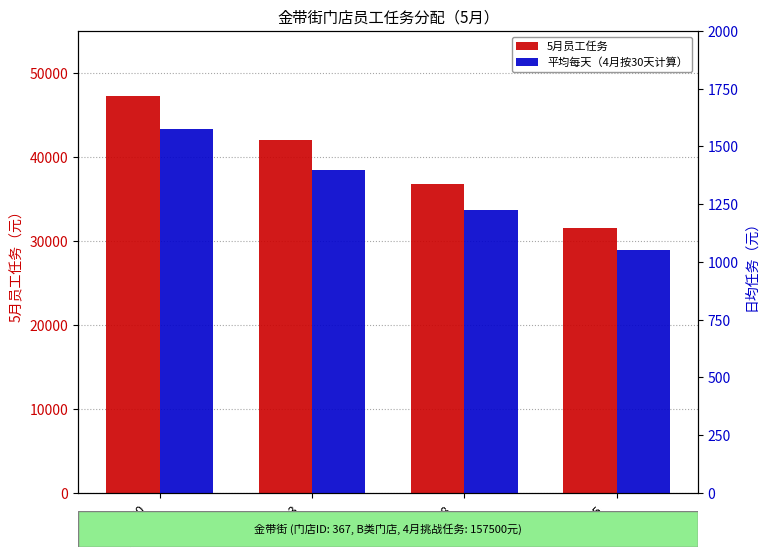

What are all the series names shown in the legend?

5月员工任务, 平均每天（4月按30天计算）